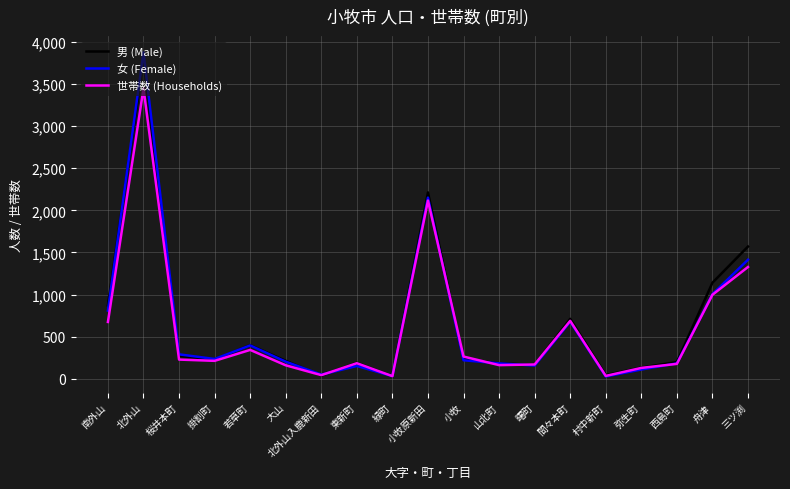

True or false: 女 (Female) and 男 (Male) cross at least once.

True